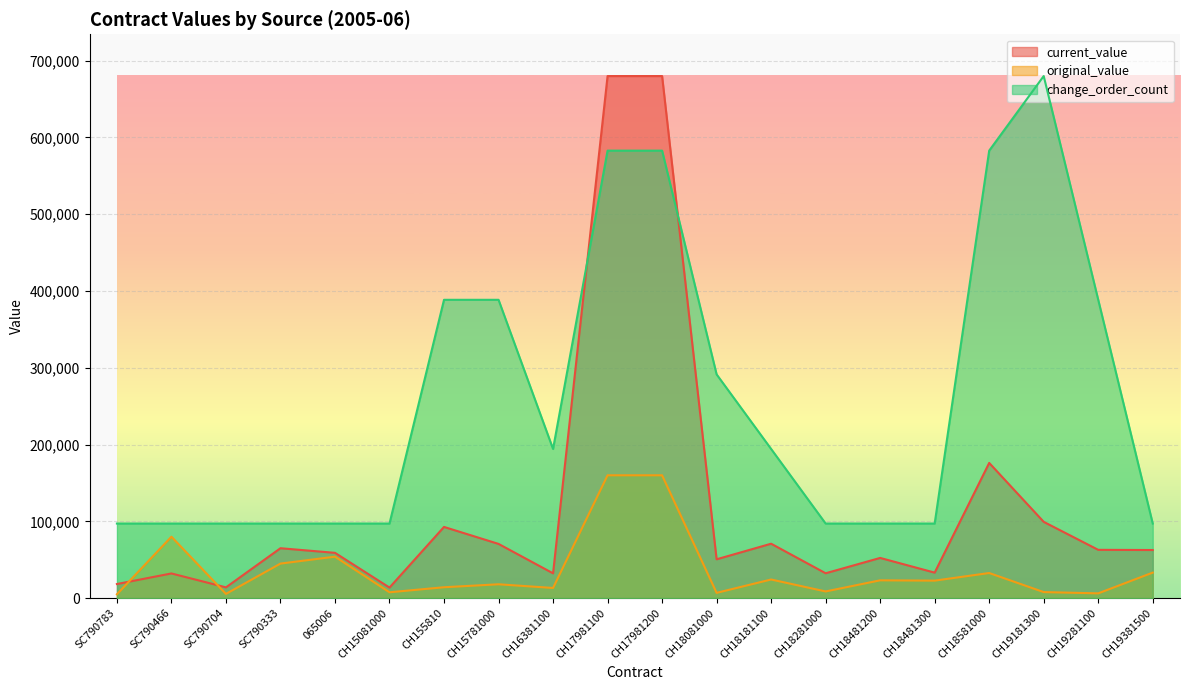

Which category has the lowest value in the current_value series?

CH15081000